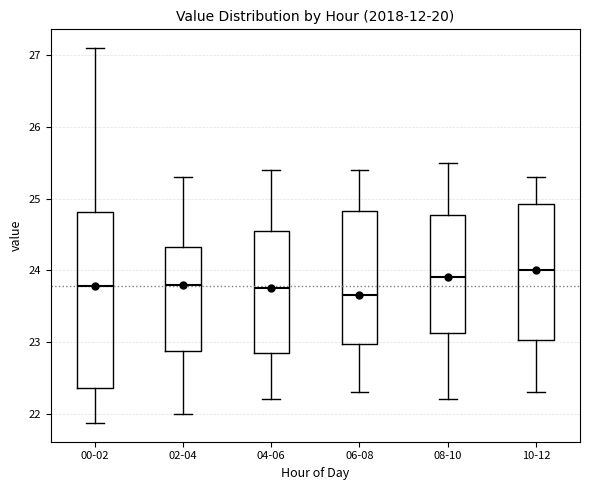

Which box has the lowest median line?

06-08